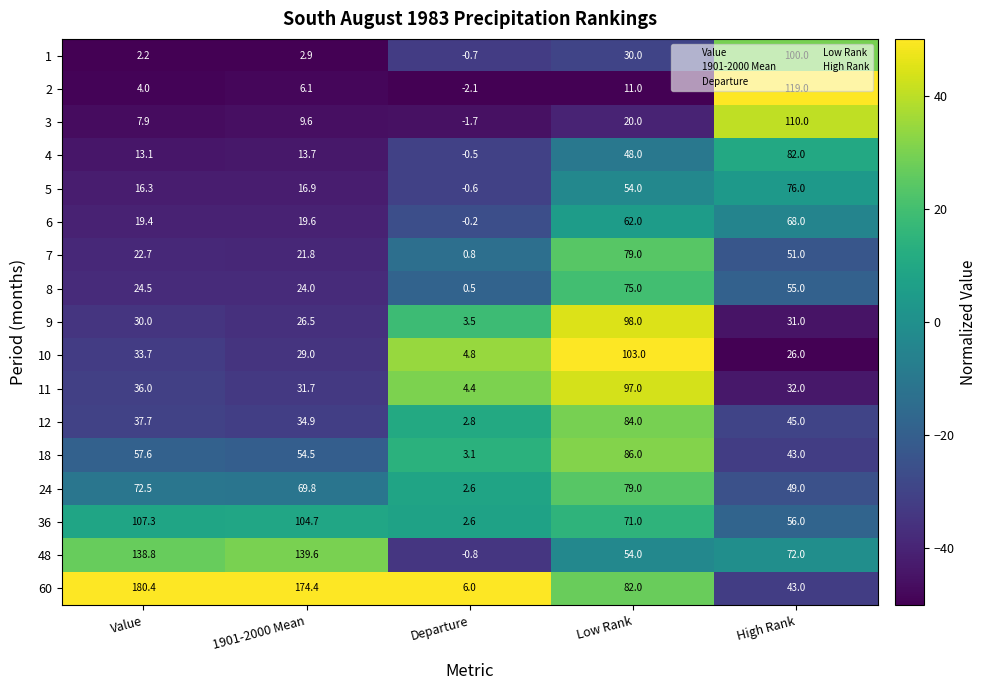

Rank the categories by 4 value from lowest to highest.

Departure, Value, 1901-2000 Mean, Low Rank, High Rank